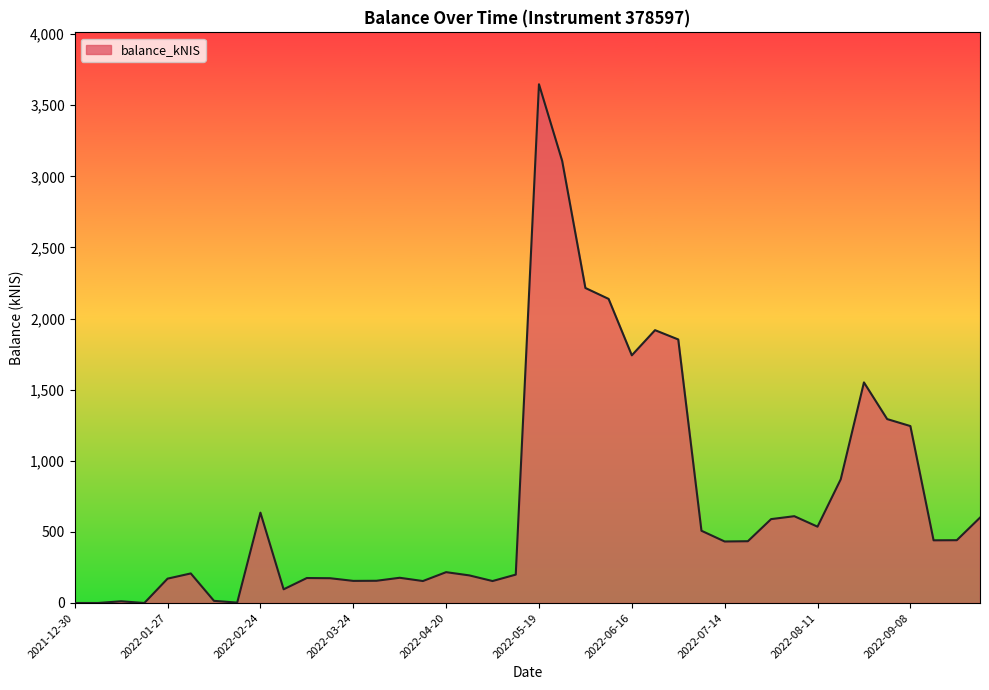

List the labels in order of value, largest first.

2022-05-19, 2022-05-26, 2022-06-02, 2022-06-09, 2022-06-23, 2022-06-30, 2022-06-16, 2022-08-25, 2022-09-01, 2022-09-08, 2022-08-18, 2022-02-24, 2022-08-04, 2022-09-29, 2022-07-28, 2022-08-11, 2022-07-07, 2022-09-22, 2022-09-15, 2022-07-21, 2022-07-14, 2022-04-20, 2022-02-03, 2022-05-12, 2022-04-28, 2022-04-07, 2022-03-10, 2022-03-16, 2022-01-27, 2022-03-31, 2022-03-24, 2022-04-14, 2022-05-03, 2022-03-03, 2022-02-10, 2022-01-13, 2022-02-17, 2021-12-30, 2022-01-06, 2022-01-20